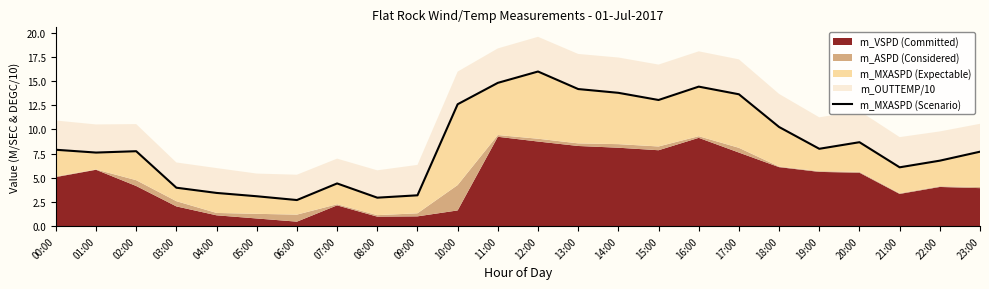

What is the sum of all values?

206.7